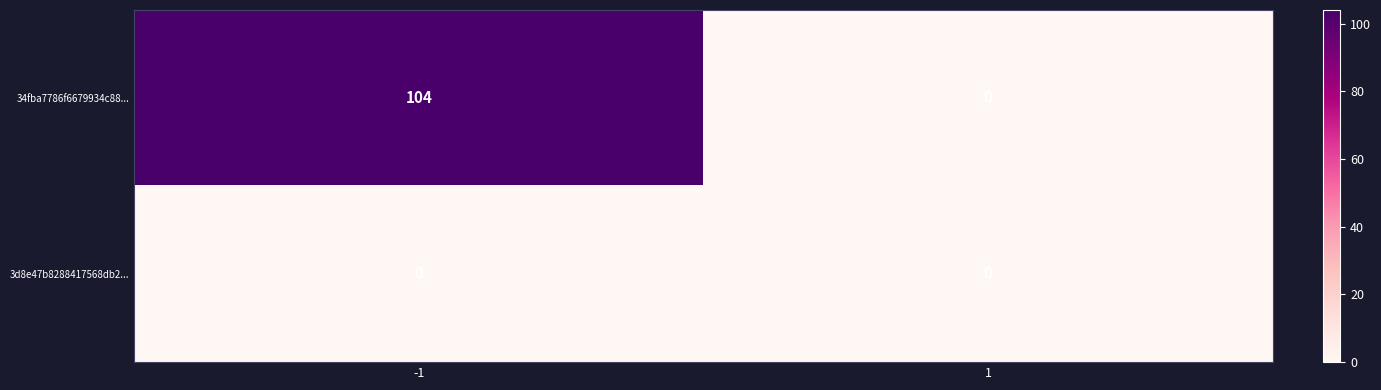

List the series in order of their overall mean, highest first.

34fba7786f6679934c88..., 3d8e47b8288417568db2...